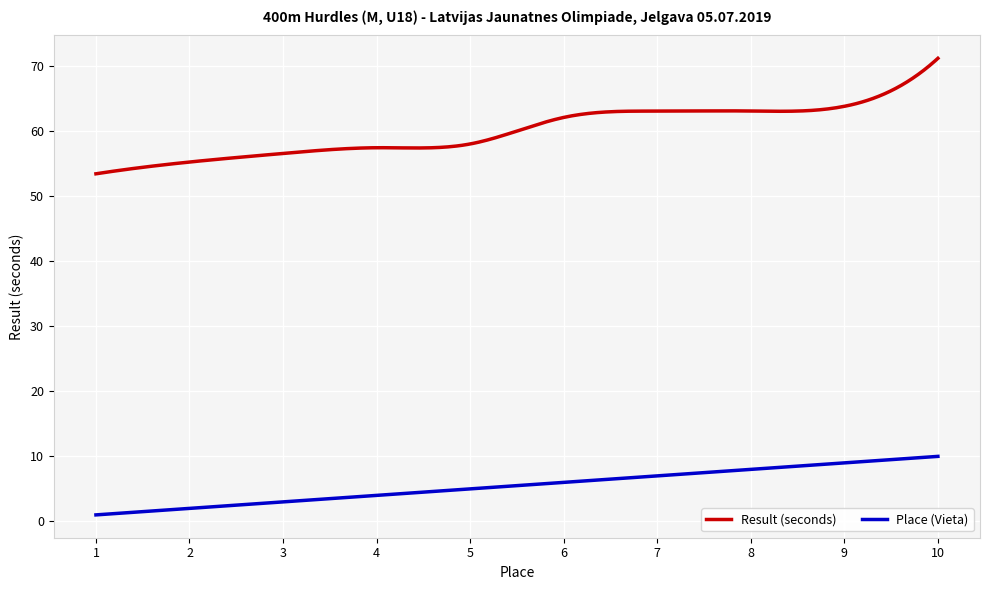

What is the maximum value shown in the chart?

71.2